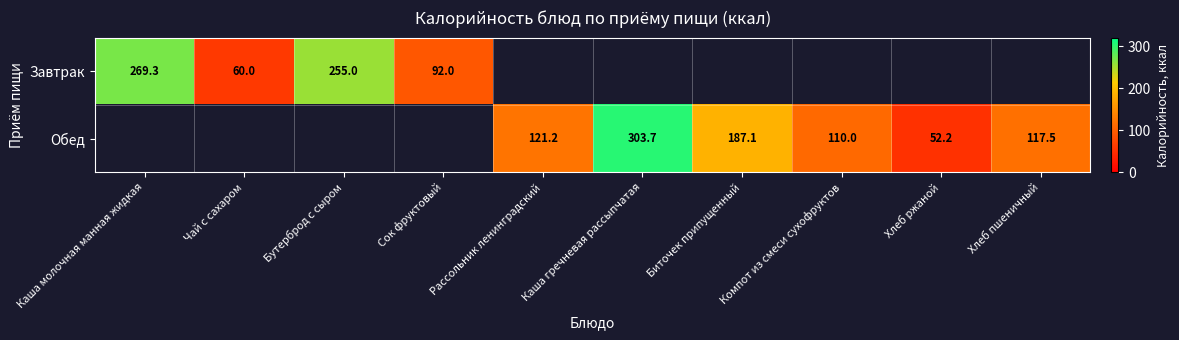

The Завтрак series shows 269.3 at Каша молочная манная жидкая. True or false?

True